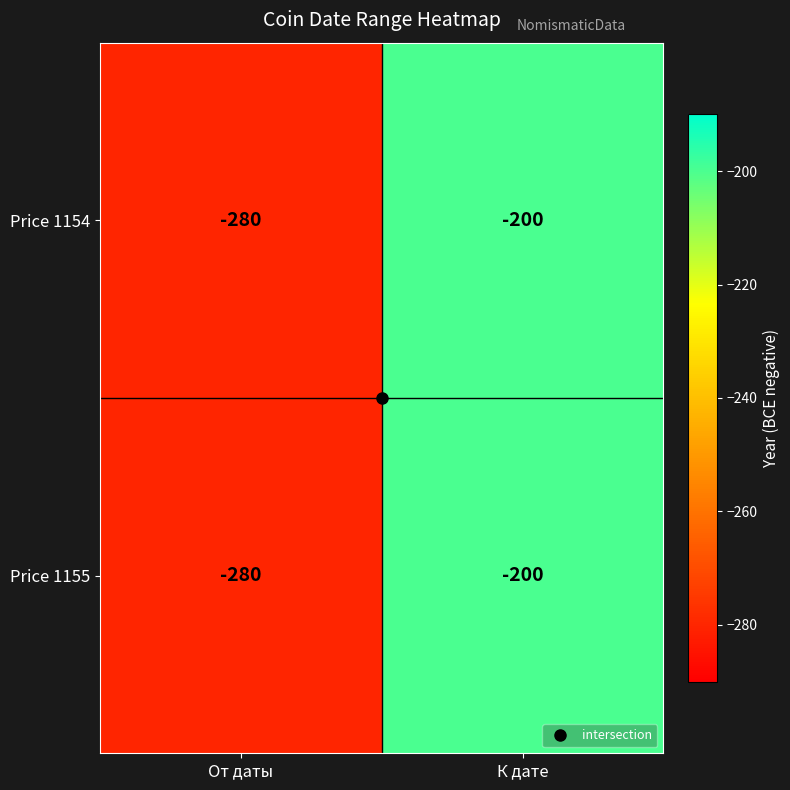

At which category does the chart reach its minimum across all series?

От даты